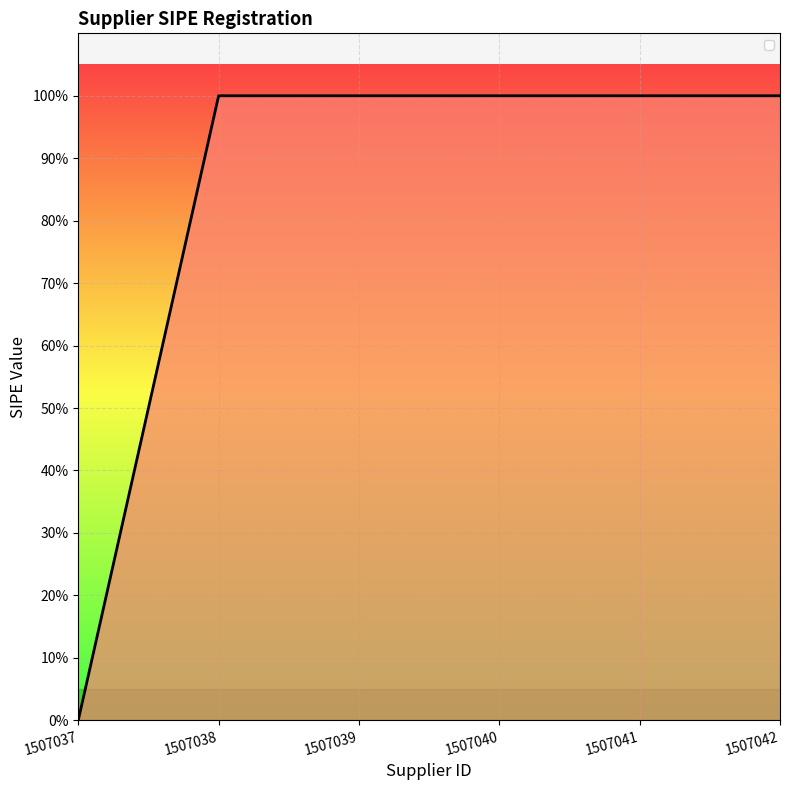

Rank the categories by value from lowest to highest.

1507037, 1507038, 1507039, 1507040, 1507041, 1507042